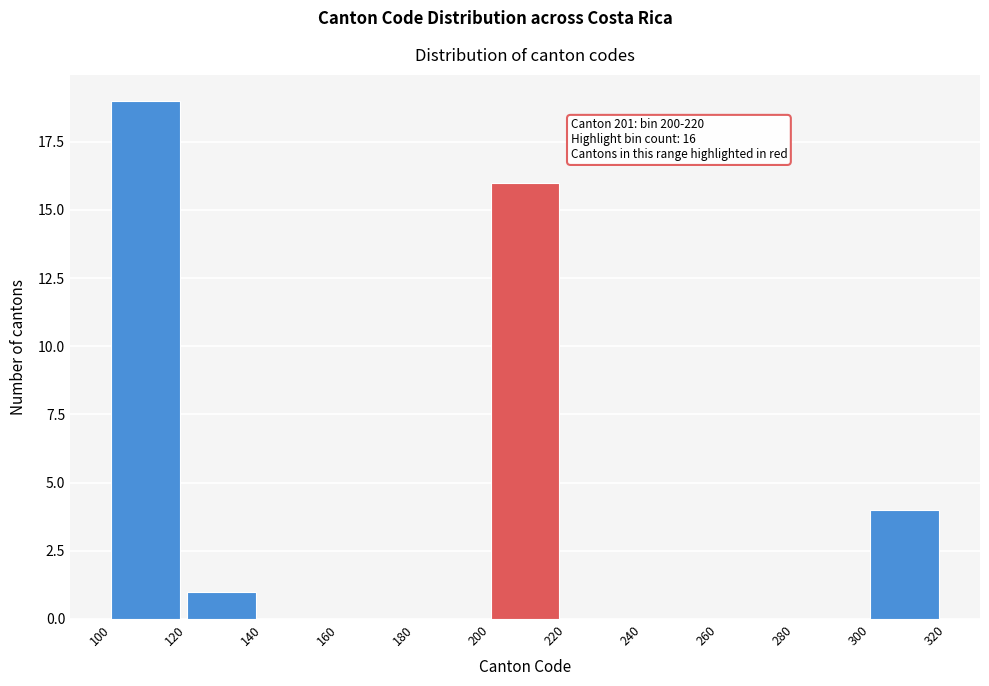

Which range on the x-axis has the tallest bar?

100 to 120